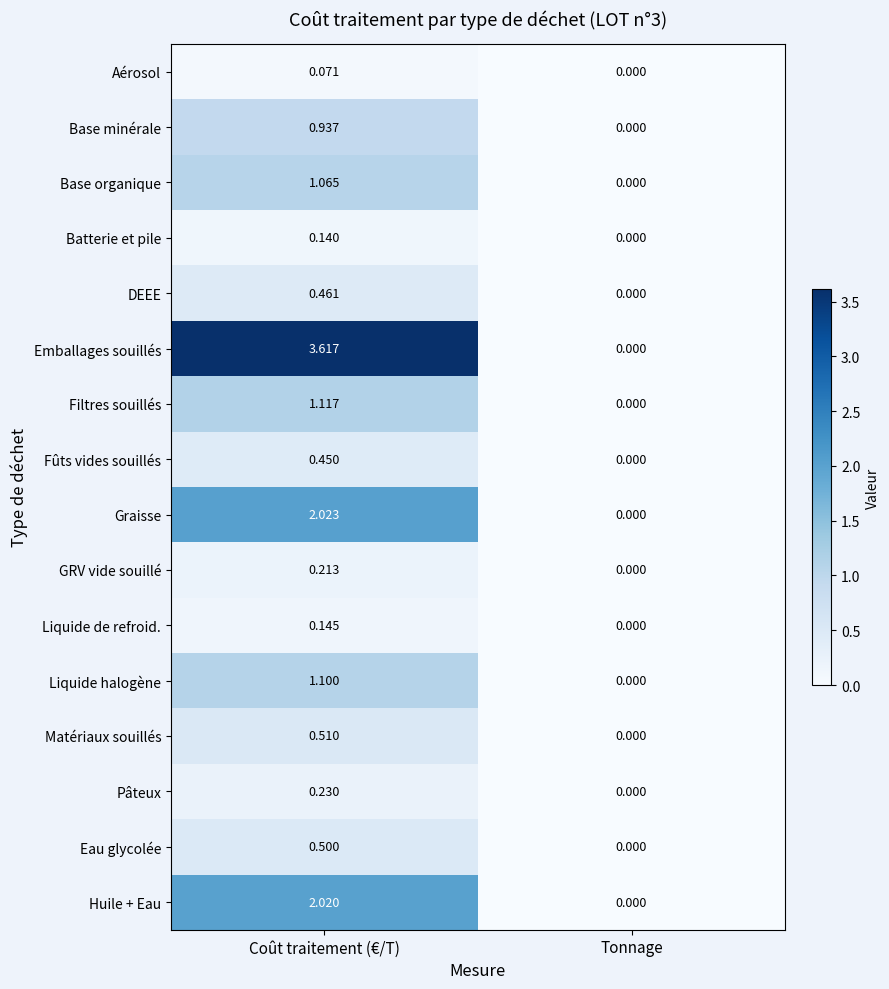

Which series has the largest range (max minus min)?

Emballages souillés